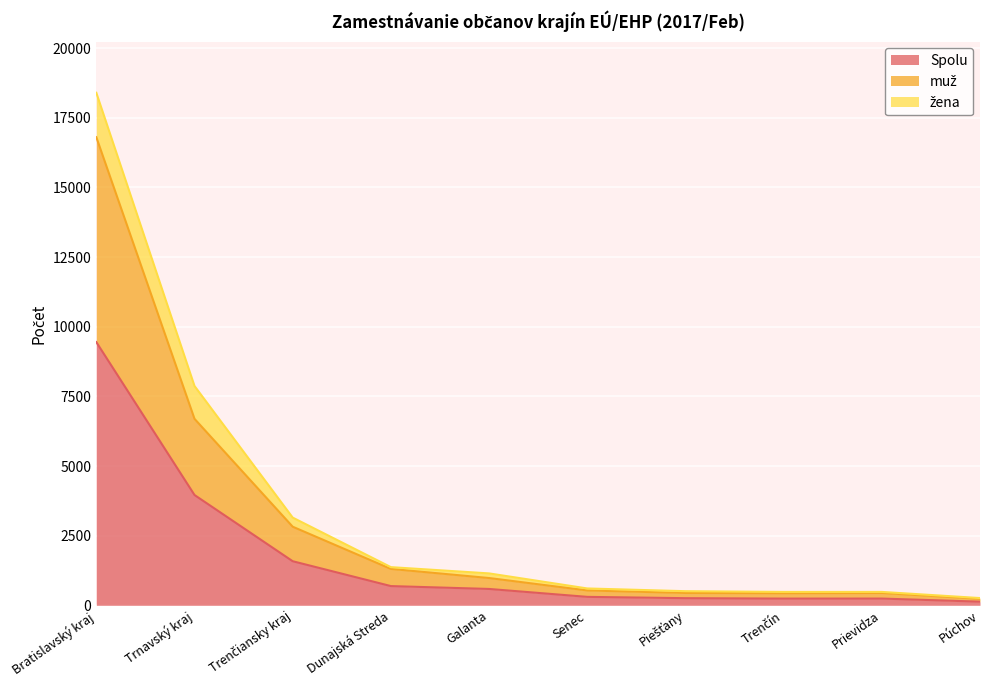

Between Bratislavský kraj and Dunajská Streda, which is larger?

Bratislavský kraj